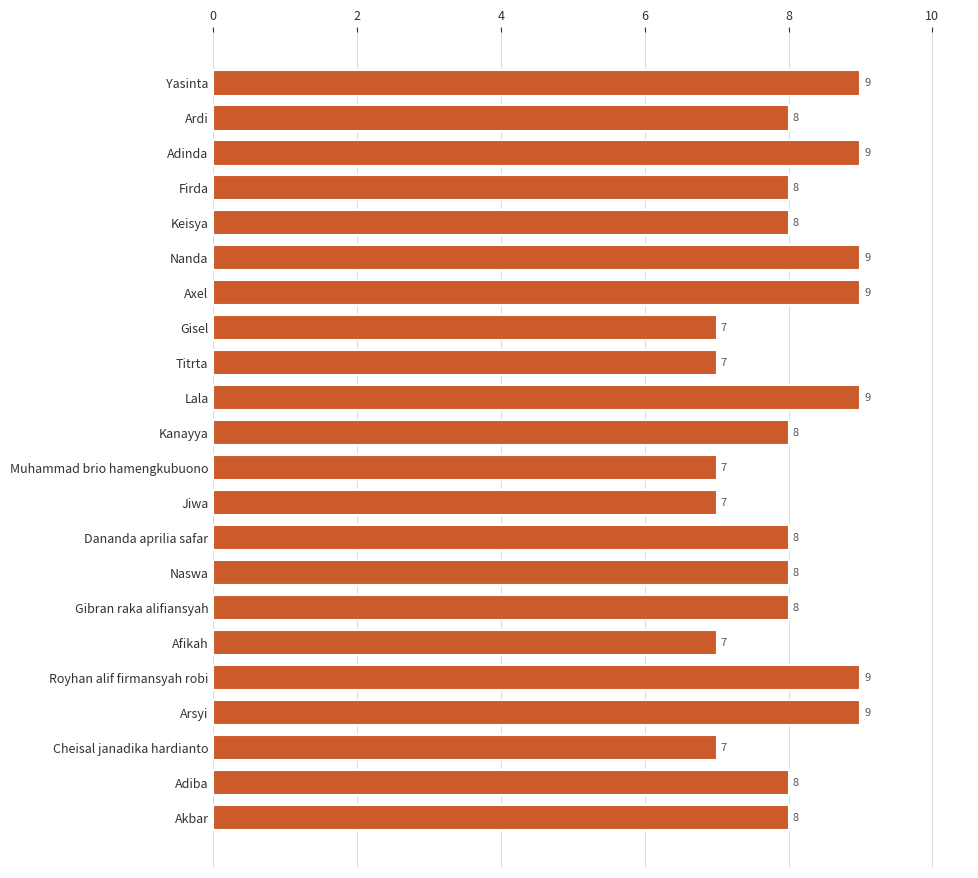

What value does the data have at Akbar?

8